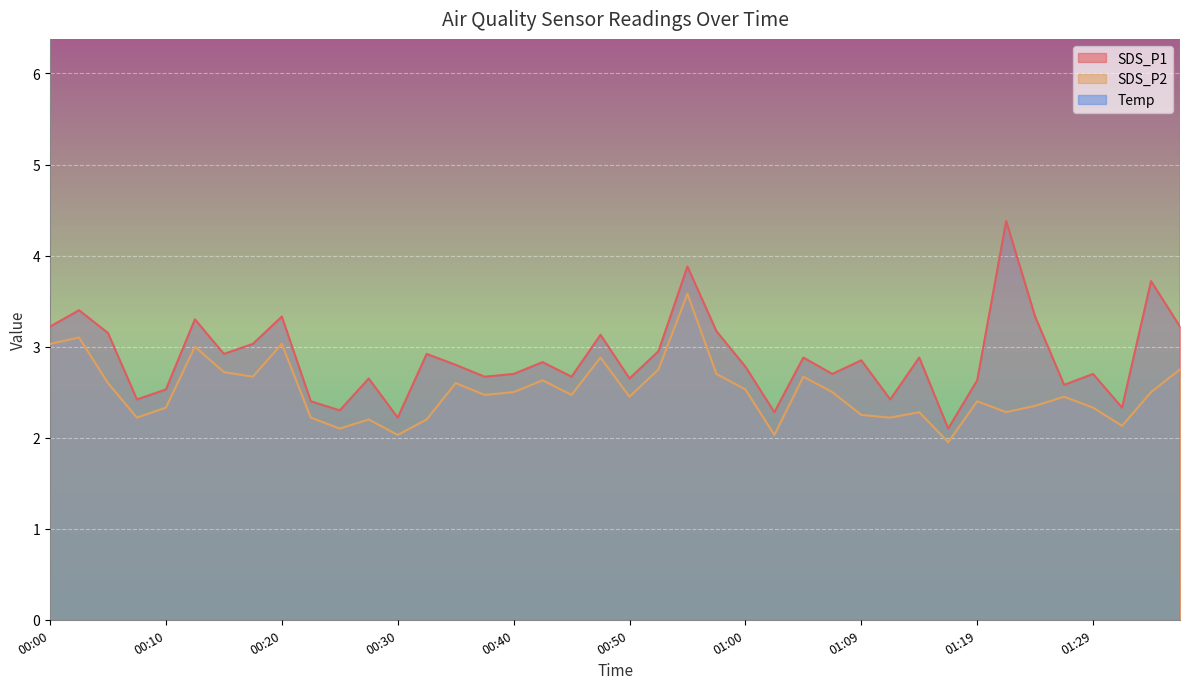

At which category is the sum across all series the highest?

00:55